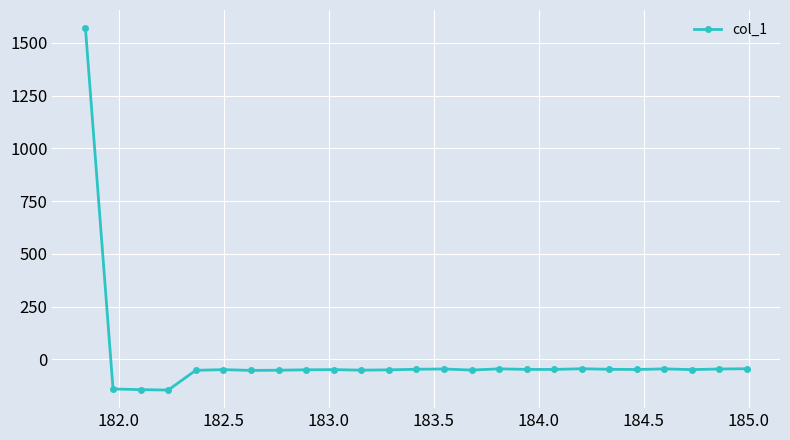

What is the value of the 21st point from the left?

-47.5